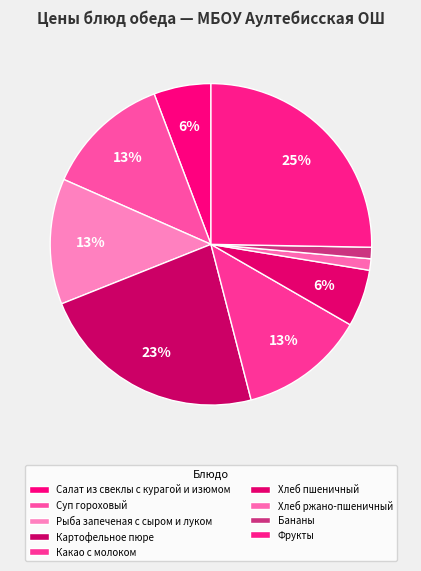

Is it true that Хлеб ржано-пшеничный is 6% of the pie?

False